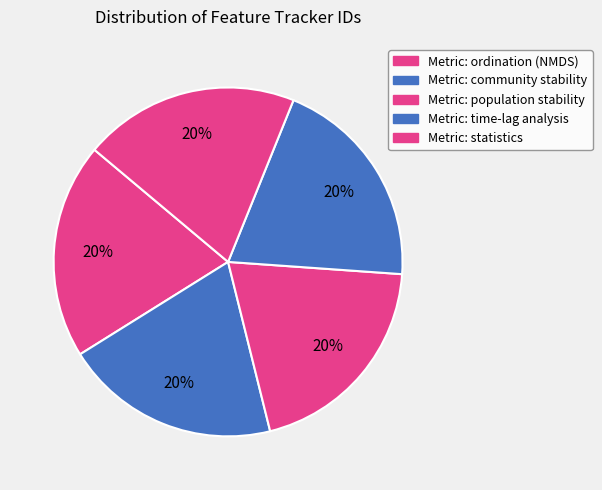

How many slices are in this pie chart?

5